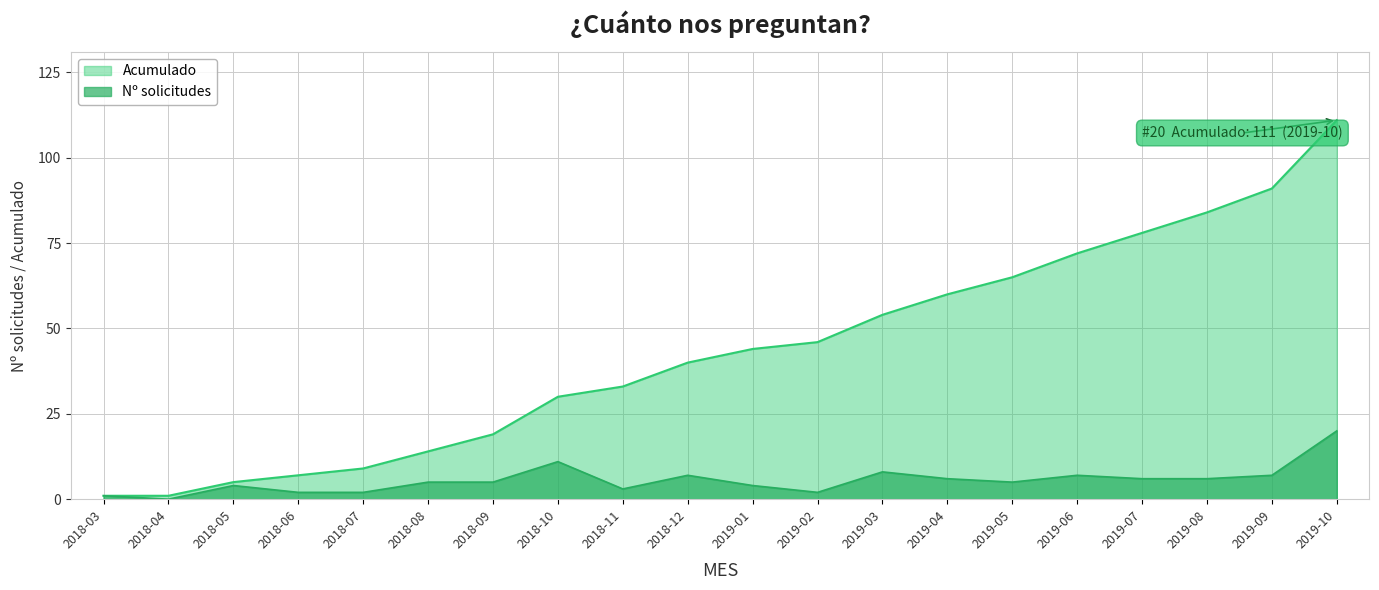

Which series changed the most between 2018-08 and 2019-10?

Acumulado